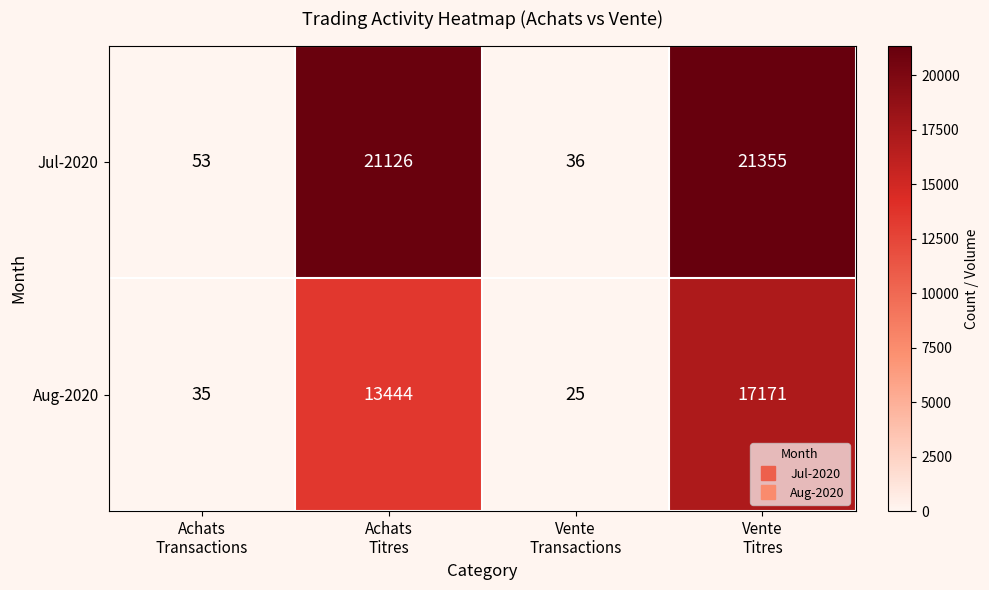

What is the difference between the second highest and minimum values in the Jul-2020 series?

21090